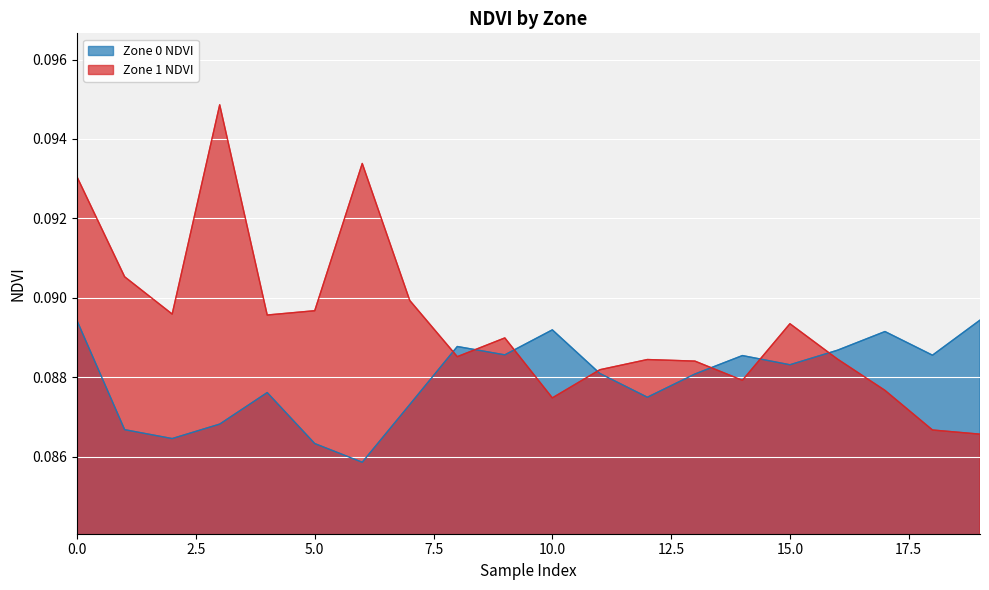

What is the maximum value for Zone 0 NDVI?

0.1